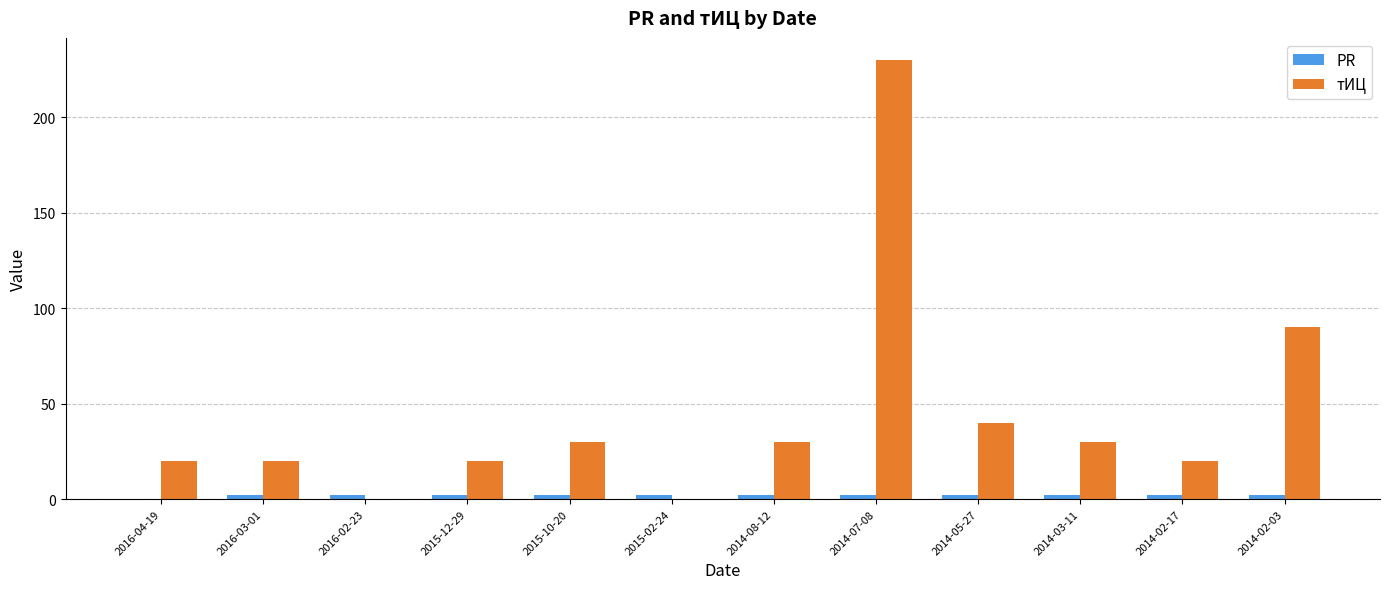

What is the sum of all тИЦ values?

530